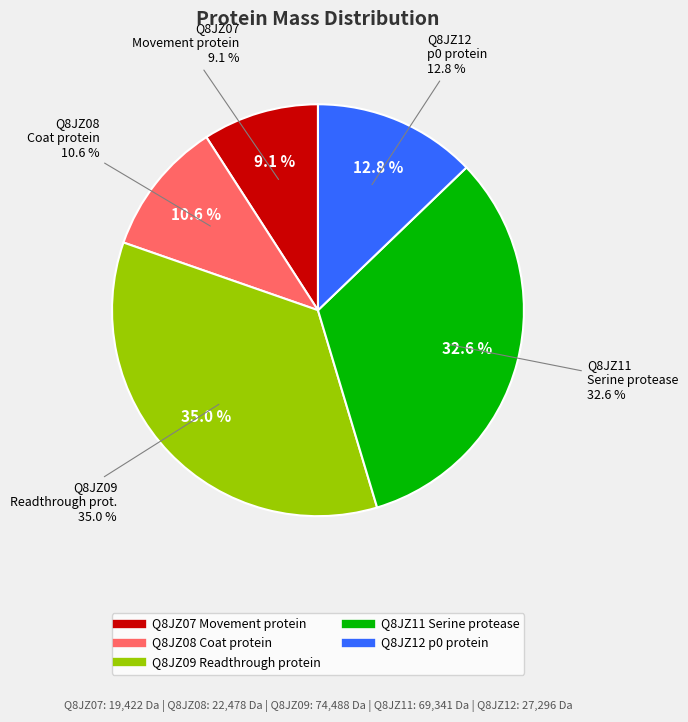

How many slices are in this pie chart?

5